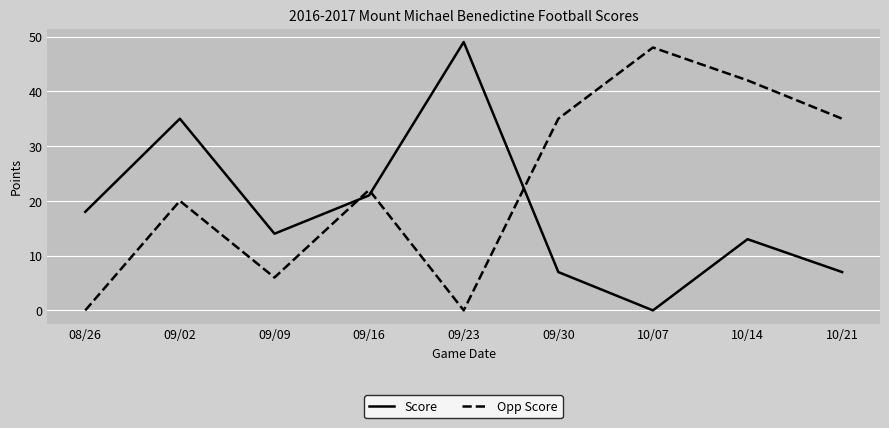

True or false: Opp Score has more than 1 points higher than both neighbors.

True